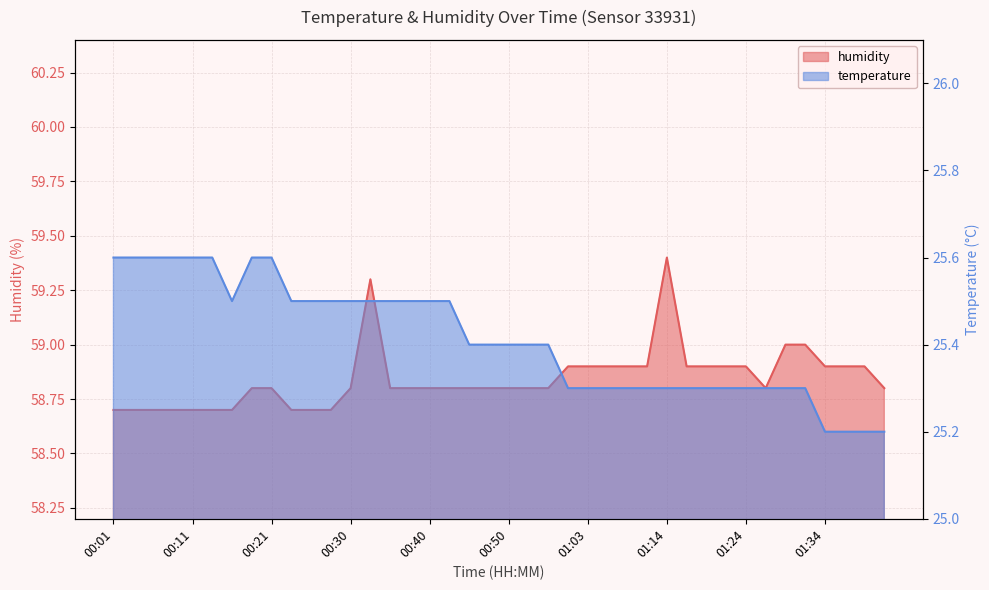

Reading left to right, transcribe all the data shown in this chart.

temperature: 00:01=25.6	00:04=25.6	00:06=25.6	00:09=25.6	00:11=25.6	00:13=25.6	00:16=25.5	00:18=25.6	00:21=25.6	00:23=25.5	00:26=25.5	00:28=25.5	00:30=25.5	00:33=25.5	00:35=25.5	00:38=25.5	00:40=25.5	00:43=25.5	00:45=25.4	00:48=25.4	00:50=25.4	00:53=25.4	00:58=25.4	01:01=25.3	01:03=25.3	01:06=25.3	01:09=25.3	01:11=25.3	01:14=25.3	01:16=25.3	01:19=25.3	01:21=25.3	01:24=25.3	01:27=25.3	01:29=25.3	01:32=25.3	01:34=25.2	01:37=25.2	01:39=25.2	01:41=25.2
humidity: 00:01=58.7	00:04=58.7	00:06=58.7	00:09=58.7	00:11=58.7	00:13=58.7	00:16=58.7	00:18=58.8	00:21=58.8	00:23=58.7	00:26=58.7	00:28=58.7	00:30=58.8	00:33=59.3	00:35=58.8	00:38=58.8	00:40=58.8	00:43=58.8	00:45=58.8	00:48=58.8	00:50=58.8	00:53=58.8	00:58=58.8	01:01=58.9	01:03=58.9	01:06=58.9	01:09=58.9	01:11=58.9	01:14=59.4	01:16=58.9	01:19=58.9	01:21=58.9	01:24=58.9	01:27=58.8	01:29=59.0	01:32=59.0	01:34=58.9	01:37=58.9	01:39=58.9	01:41=58.8